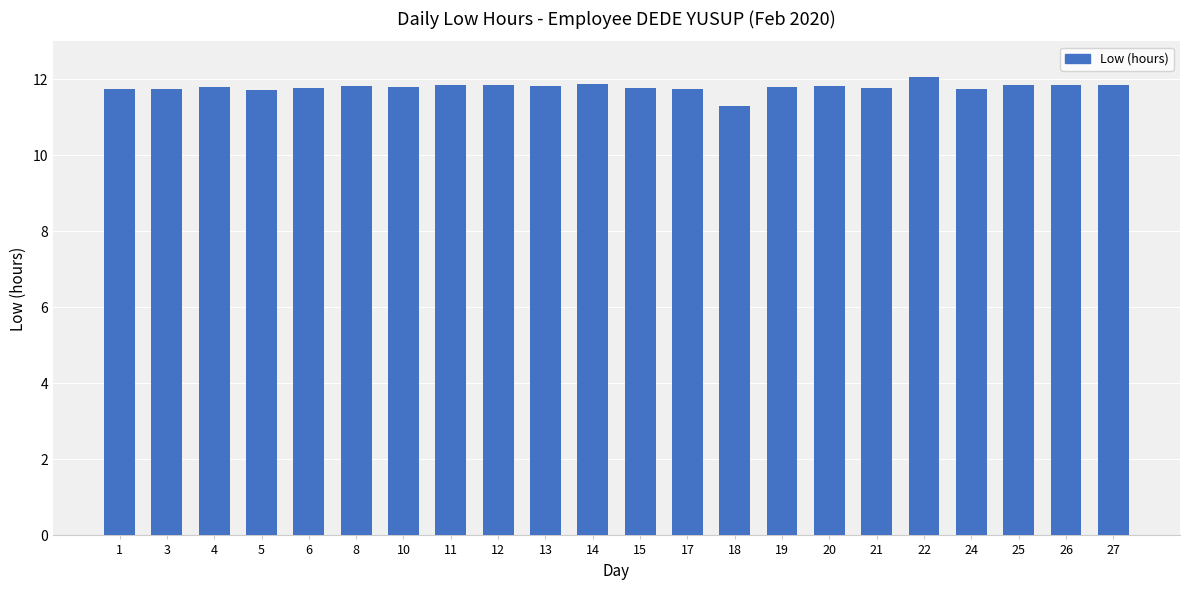

What is the value of the 18th bar from the left?

12.1